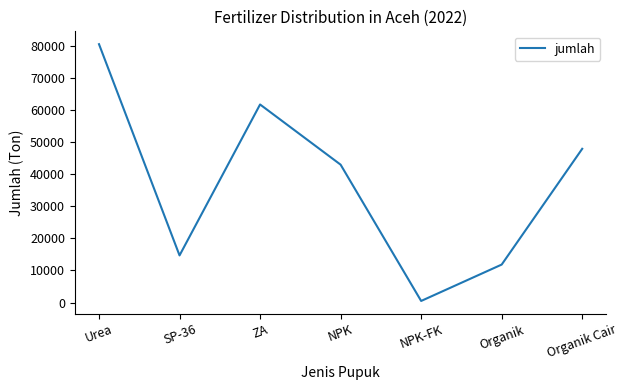

At which category does the data reach its first local peak?

ZA